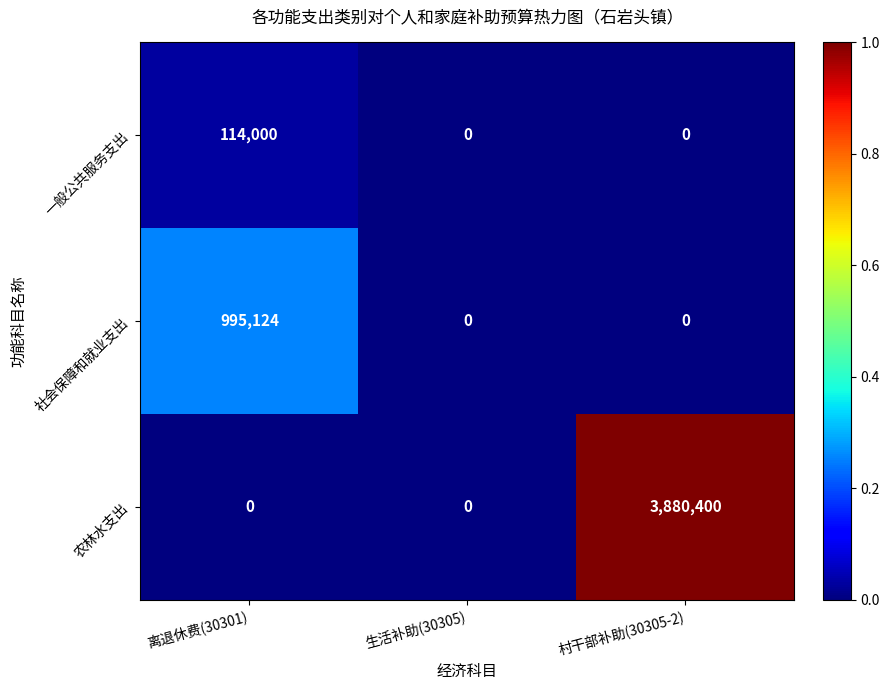

What is the difference between the highest and lowest values at 村干部补助(30305-2)?

3880400